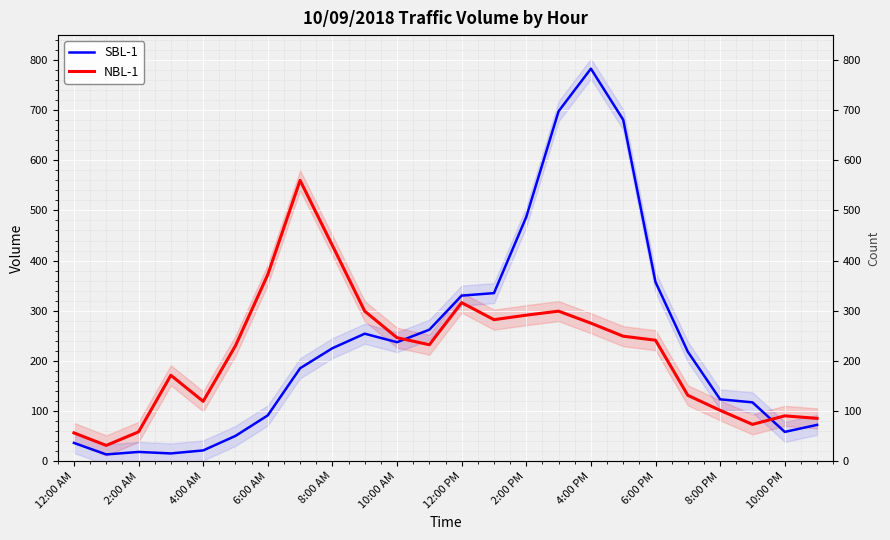

How many times do SBL-1 and NBL-1 cross each other?

2